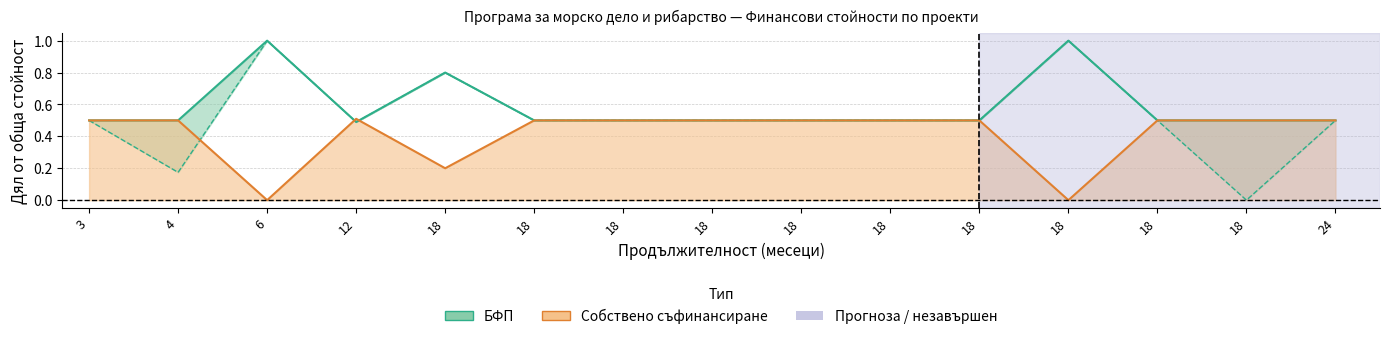

Count the Реално изплатени суми values in the range 0 to 1.

15